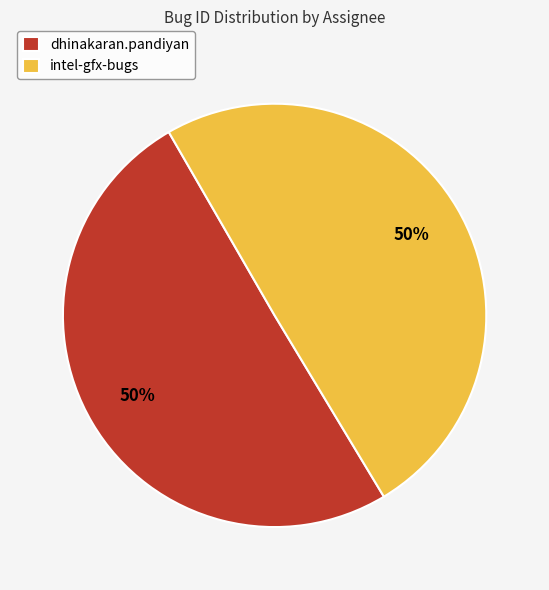

To the nearest percent, what percentage of the pie is intel-gfx-bugs?

50%